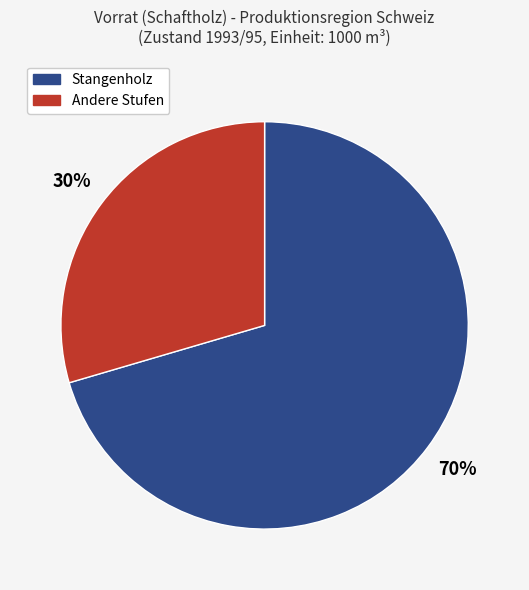

Does any single category account for the majority?

Yes